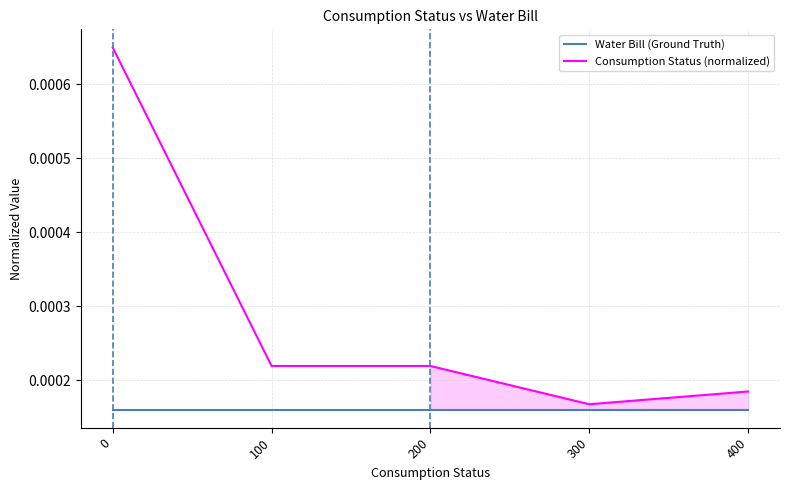

True or false: Water Bill (Ground Truth) has more than 0 interior local peaks.

False